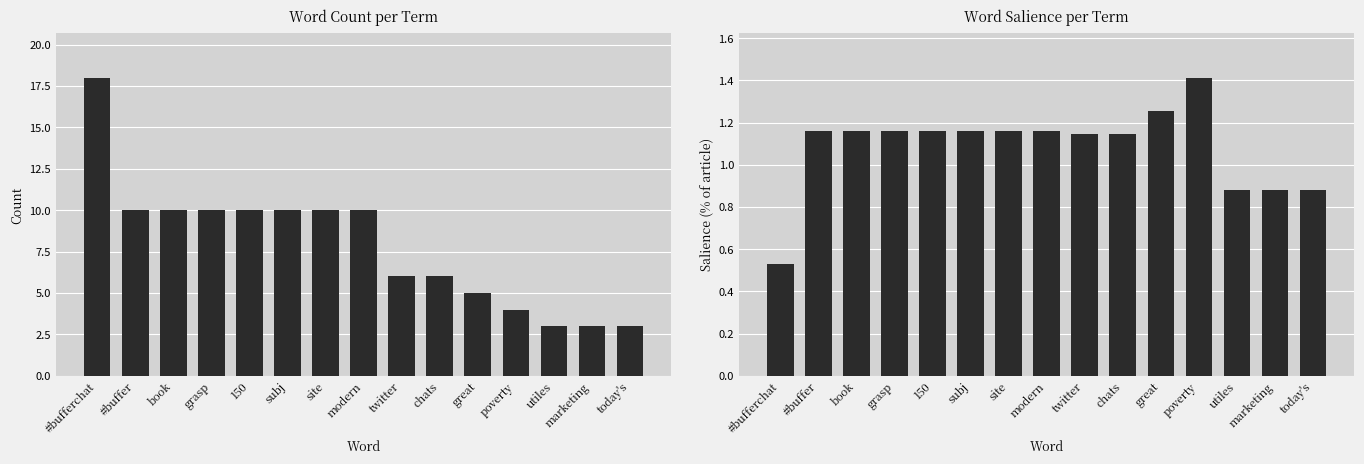

What is the label of the 4th bar from the left?

grasp